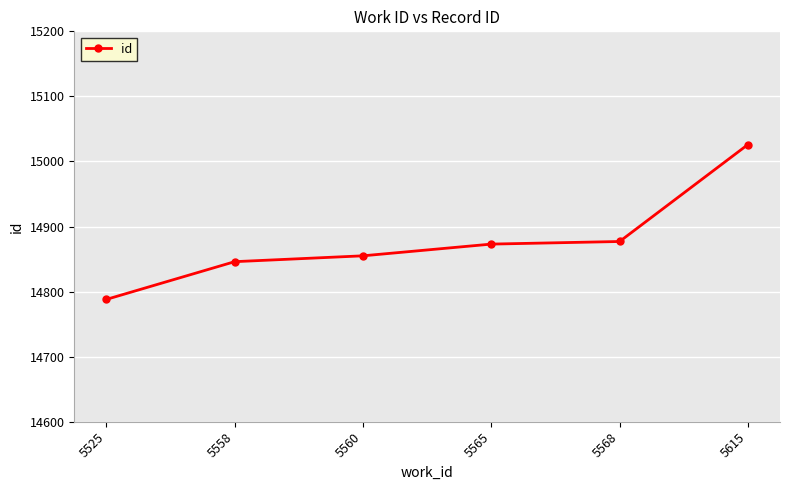

True or false: the data shows 4949 at 5568.

False